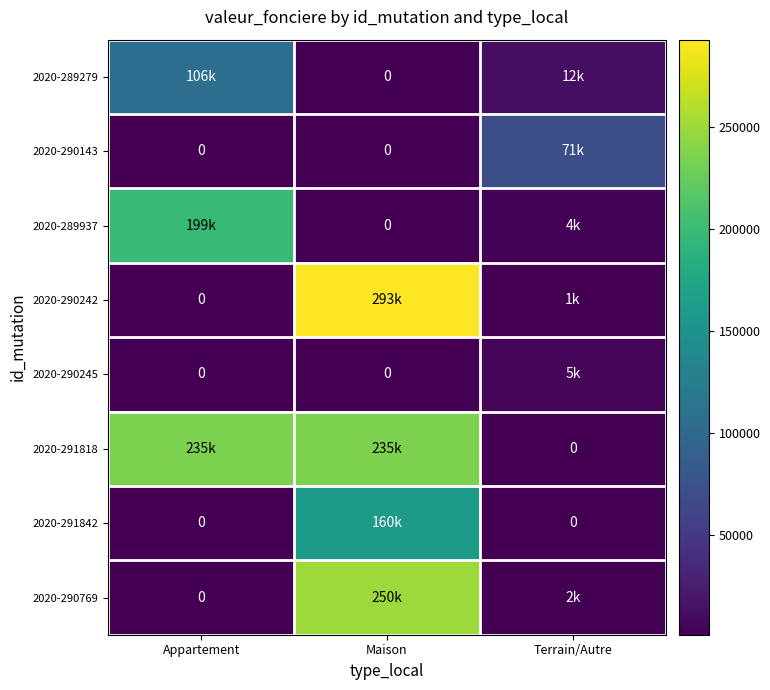

At which category is the sum across all series the highest?

Maison